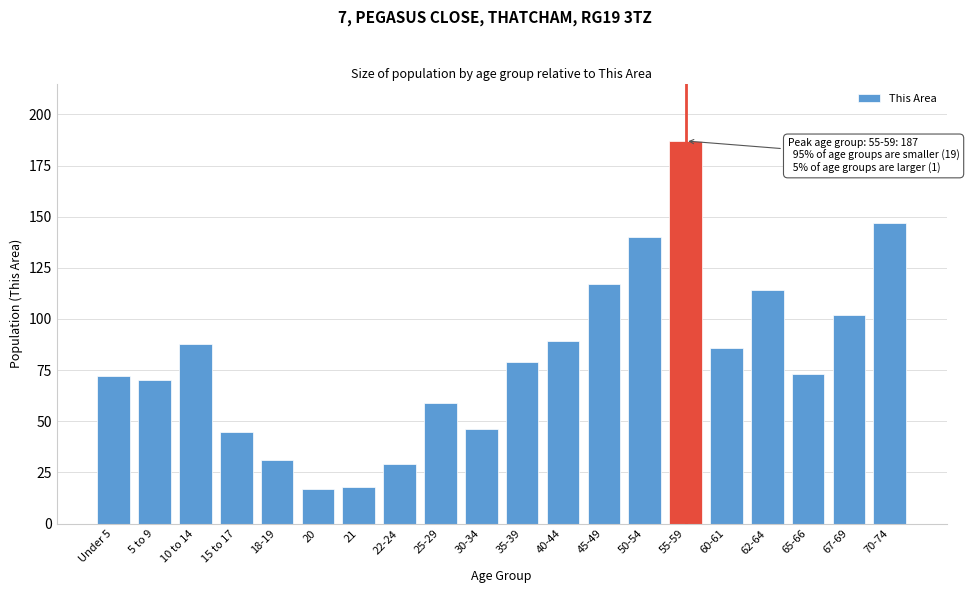

Reading left to right, transcribe all the data shown in this chart.

72	70	88	45	31	17	18	29	59	46	79	89	117	140	187	86	114	73	102	147